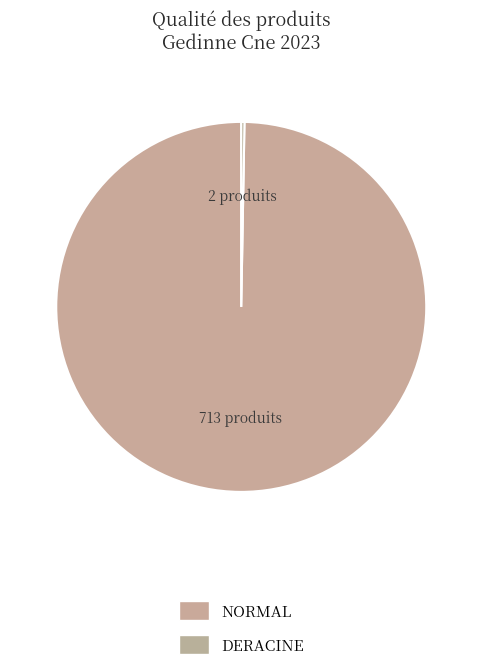

Is it true that DERACINE is 11% of the pie?

False